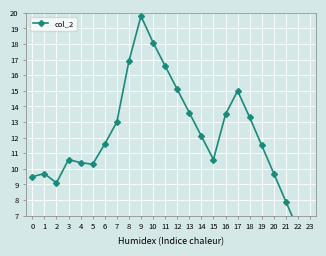

List the labels in order of value, largest first.

9, 10, 8, 11, 12, 17, 13, 16, 18, 7, 14, 6, 19, 3, 15, 4, 5, 1, 20, 0, 2, 21, 22, 23